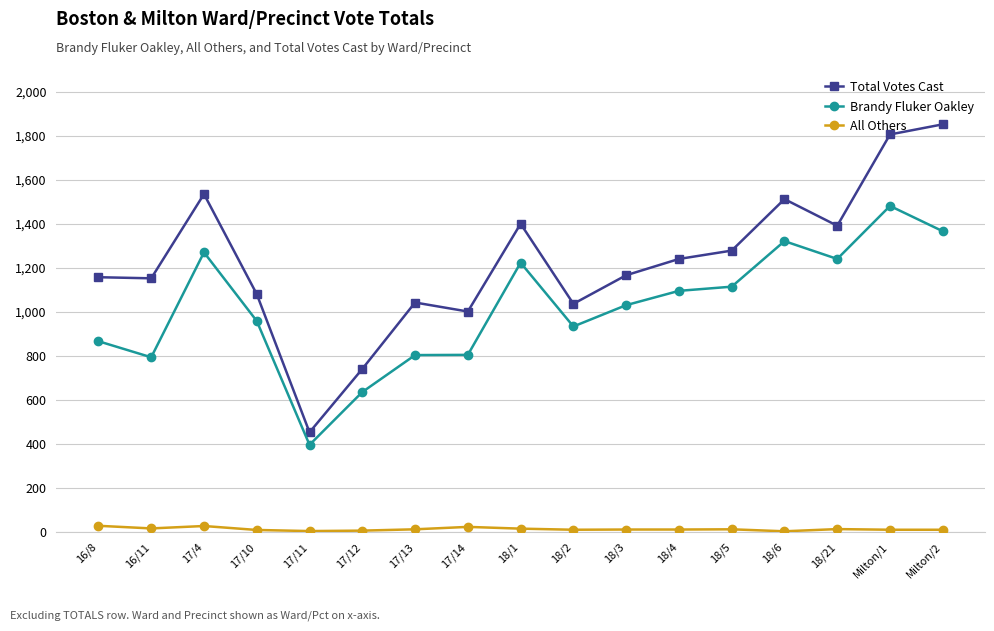

What is the total value across all series at 18/3?

2203